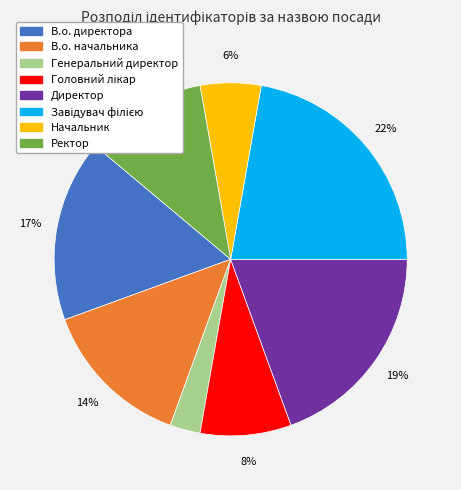

To the nearest percent, what portion does Ректор represent?

11%